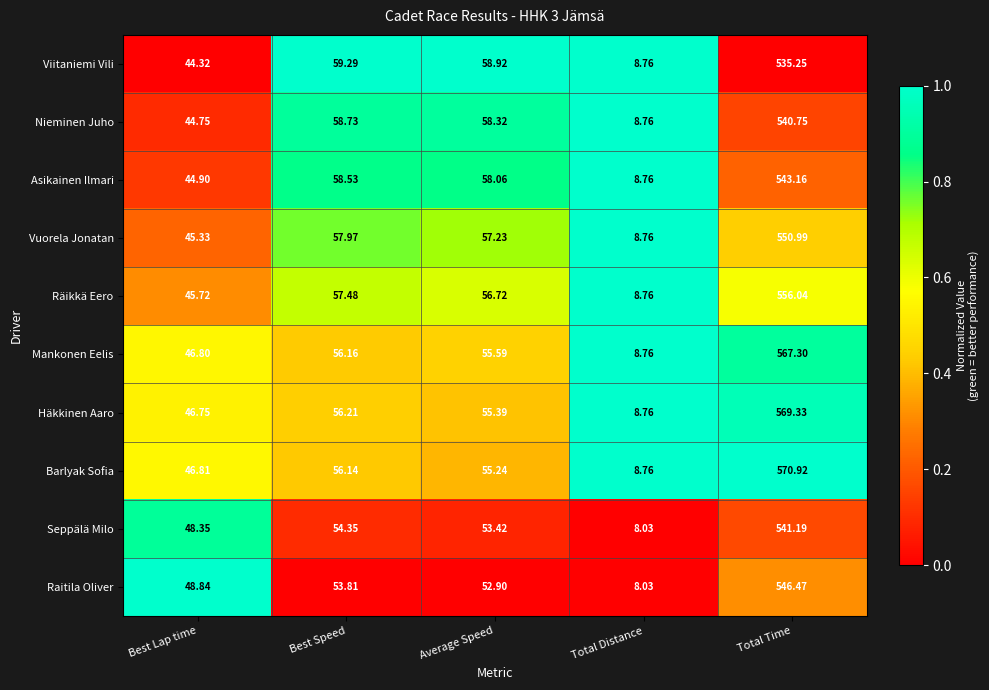

Between Best Speed and Average Speed, which series saw the biggest shift?

Seppälä Milo